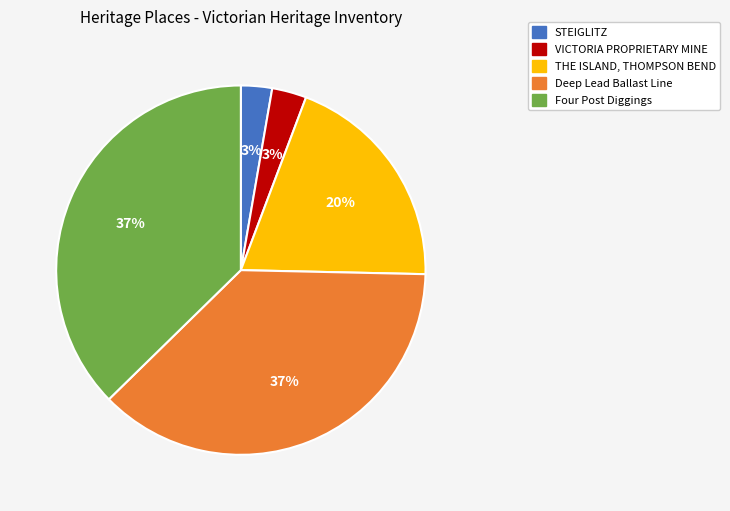

Do Four Post Diggings and VICTORIA PROPRIETARY MINE together represent more than half of the pie?

No